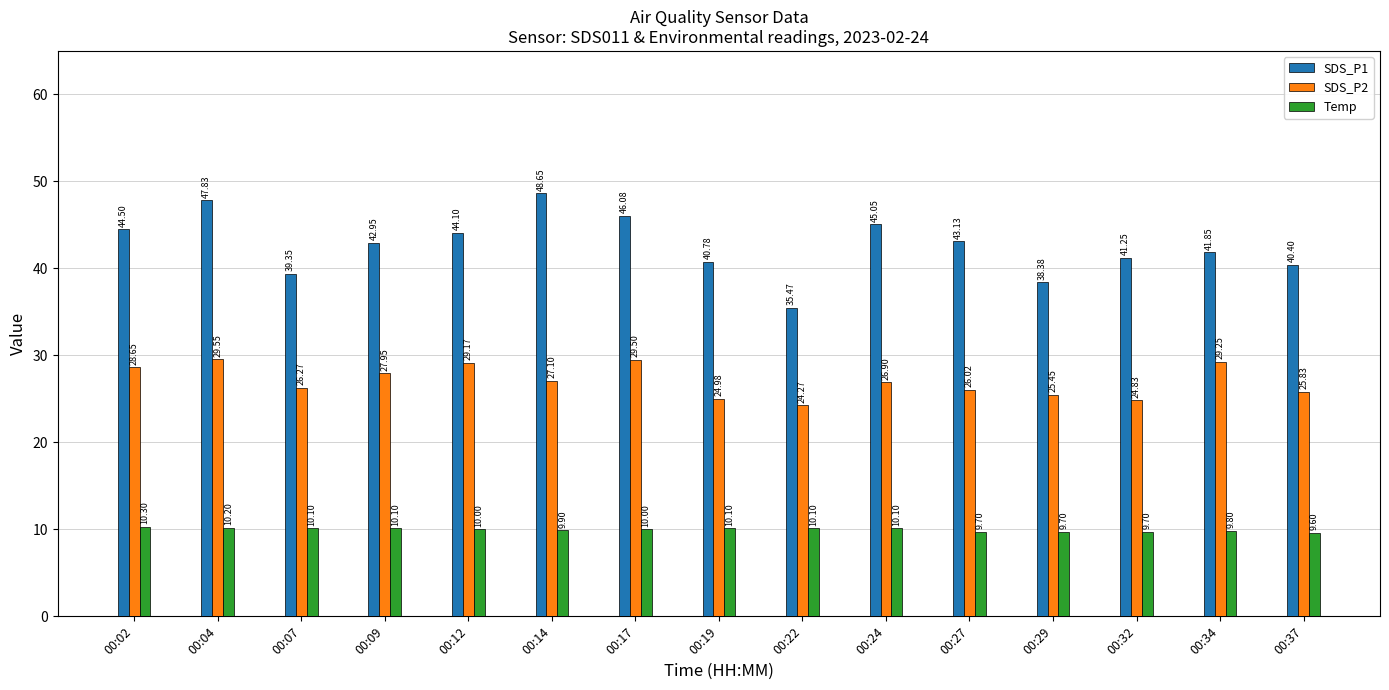

True or false: SDS_P2 has a value of 24.8 at 00:32.

True